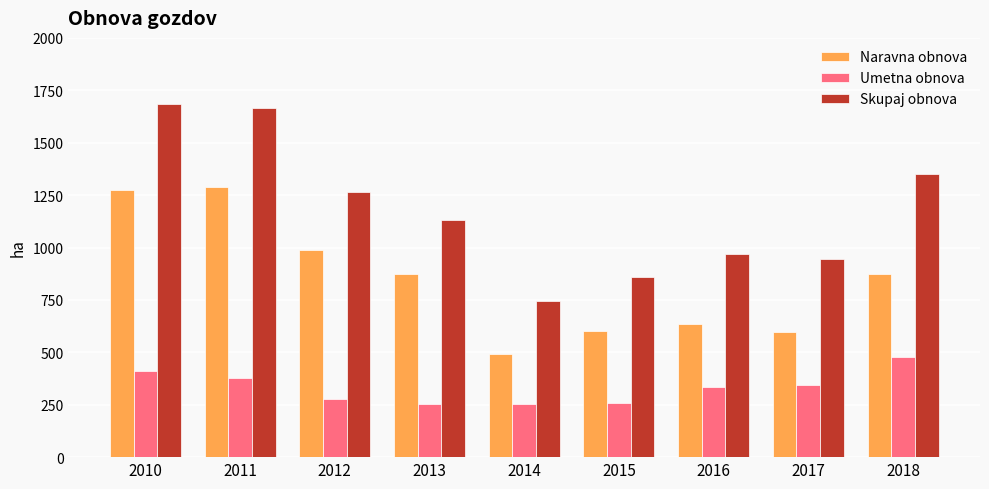

Which series changed the most between 2011 and 2014?

Skupaj obnova